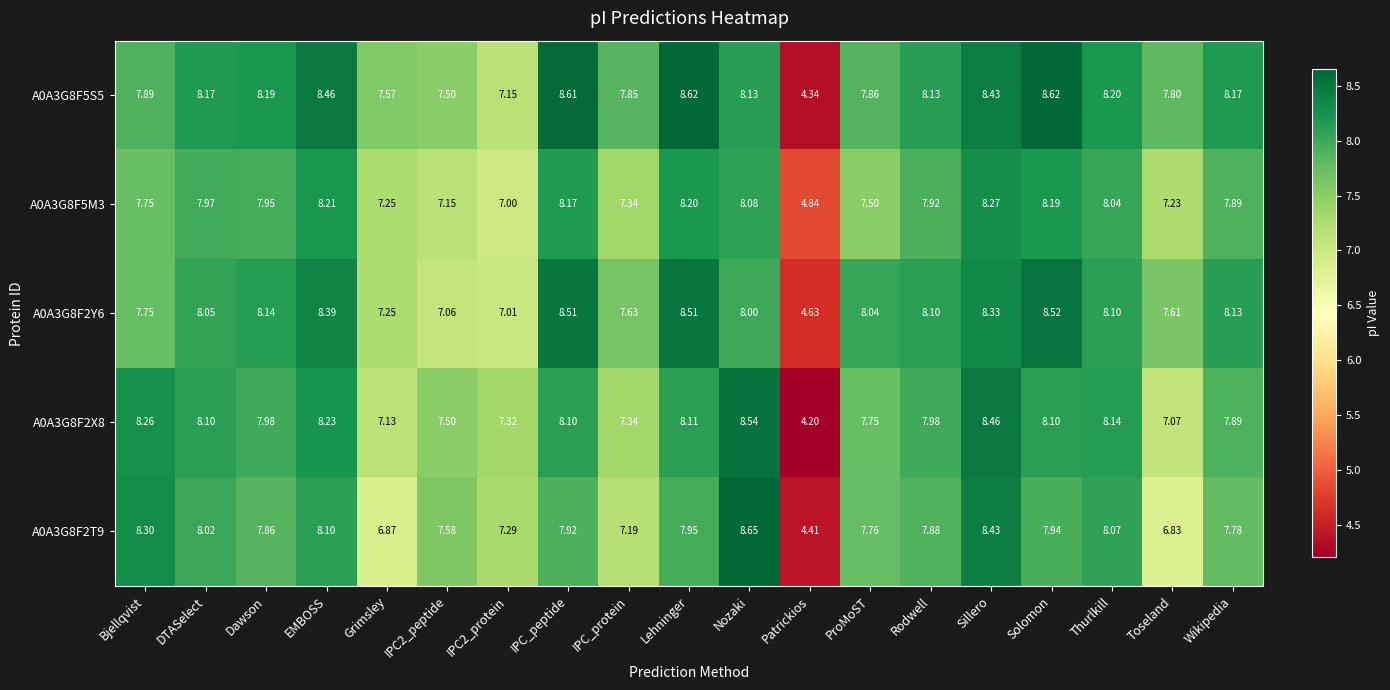

Which series has the largest total across all categories?

A0A3G8F5S5